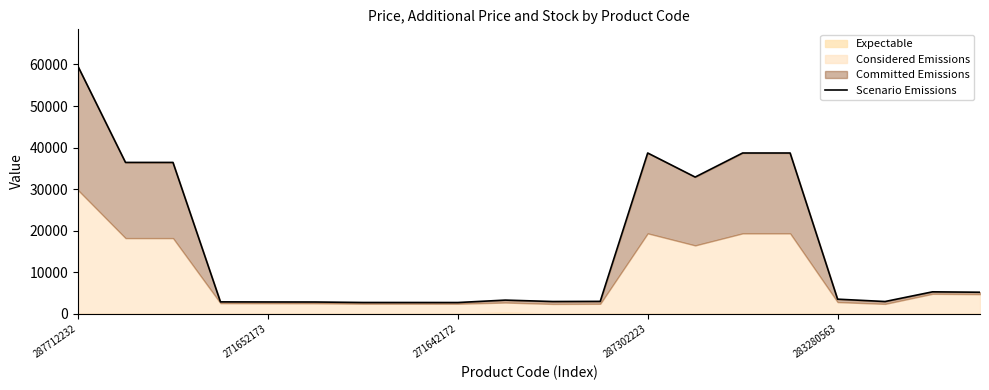

What is the value of the 17th point from the left?

3518.5